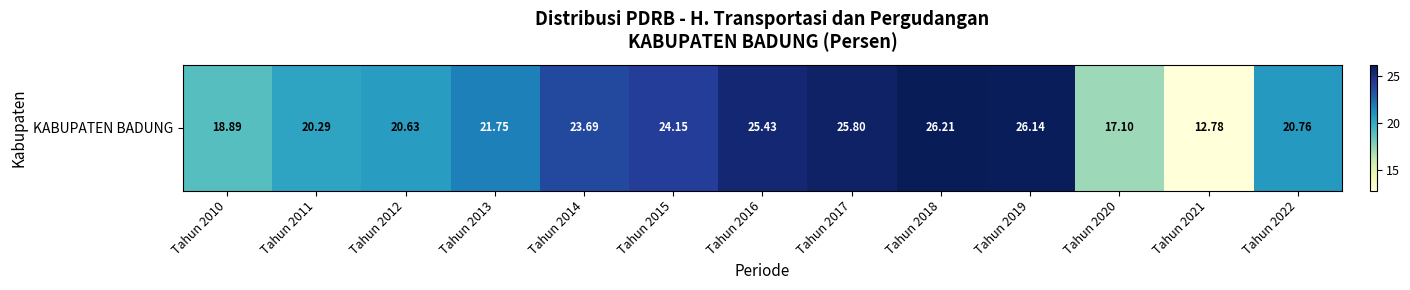

True or false: the data shows 20.6 at Tahun 2012.

True